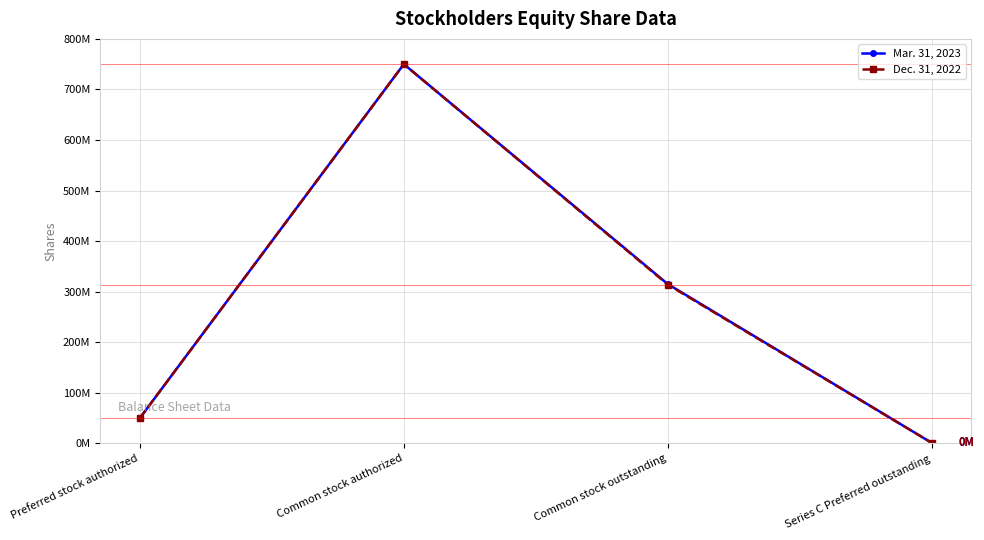

Is this an area chart (filled region under the line)?

No